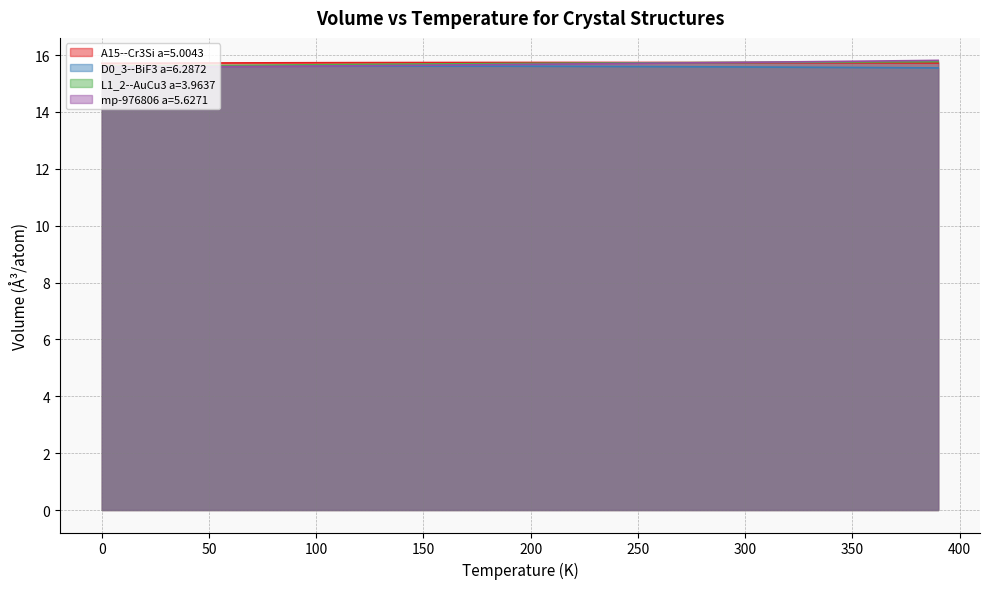

Reading left to right, list all the values displayed in this chart.

A15--Cr3Si a=5.0043: 15.7	15.7	15.7	15.7	15.7	15.7	15.7	15.7	15.7	15.7	15.7	15.7	15.7	15.7	15.7	15.7	15.7	15.7	15.7	15.7	15.7	15.7	15.7	15.7	15.7	15.7	15.7	15.7	15.7	15.7	15.7	15.7	15.7	15.7	15.7	15.7	15.7	15.7	15.7	15.7
D0_3--BiF3 a=6.2872: 15.6	15.6	15.6	15.6	15.6	15.6	15.6	15.6	15.6	15.6	15.6	15.6	15.6	15.6	15.6	15.6	15.6	15.6	15.6	15.6	15.6	15.6	15.6	15.6	15.6	15.6	15.6	15.6	15.6	15.6	15.6	15.6	15.6	15.6	15.6	15.6	15.6	15.6	15.6	15.5
L1_2--AuCu3 a=3.9637: 15.6	15.6	15.6	15.6	15.6	15.6	15.6	15.6	15.6	15.7	15.7	15.7	15.7	15.7	15.7	15.7	15.7	15.7	15.7	15.7	15.7	15.7	15.7	15.7	15.7	15.7	15.7	15.7	15.7	15.7	15.7	15.7	15.7	15.8	15.8	15.8	15.8	15.8	15.8	15.8
mp-976806 a=5.6271: 15.6	15.6	15.6	15.6	15.6	15.6	15.6	15.6	15.6	15.6	15.6	15.6	15.6	15.6	15.6	15.6	15.6	15.7	15.7	15.7	15.7	15.7	15.7	15.7	15.7	15.7	15.7	15.7	15.7	15.7	15.7	15.8	15.8	15.8	15.8	15.8	15.8	15.8	15.8	15.8